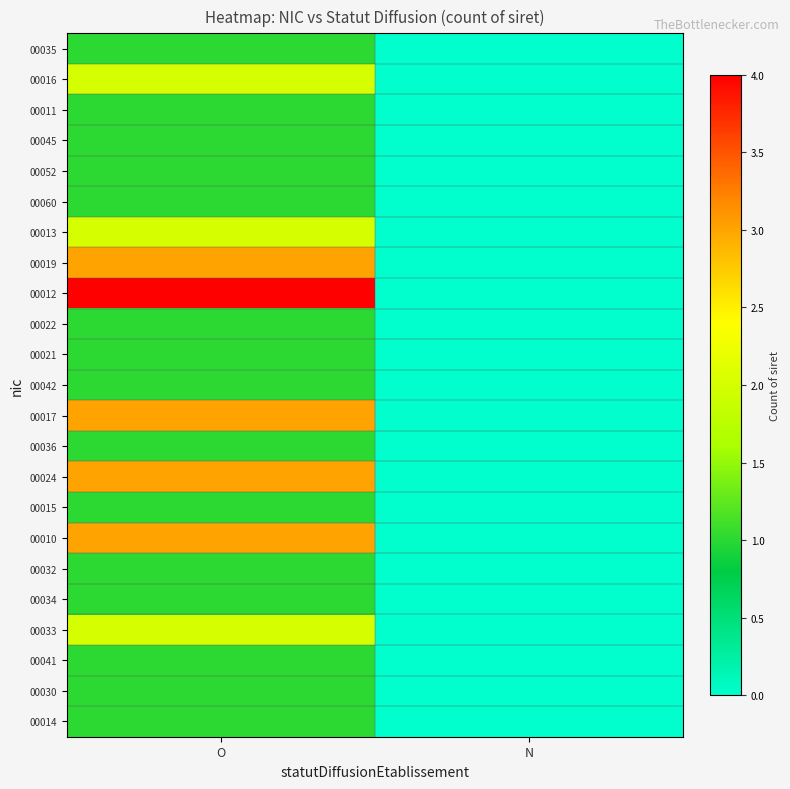

What is the difference between the highest and lowest values at O?

3